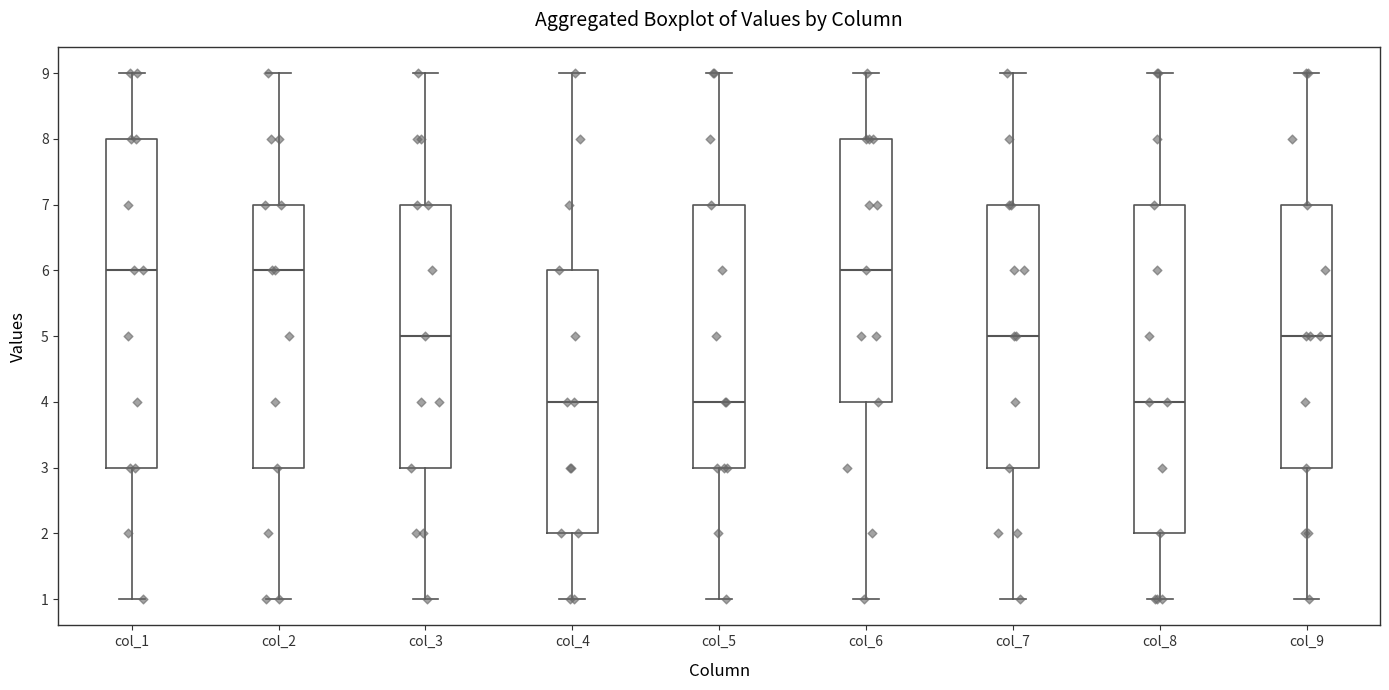

Where does the lower whisker of the box for col_6 end on the y-axis? The values are not printed on the chart, so give them approximately, as read against the axis.

1